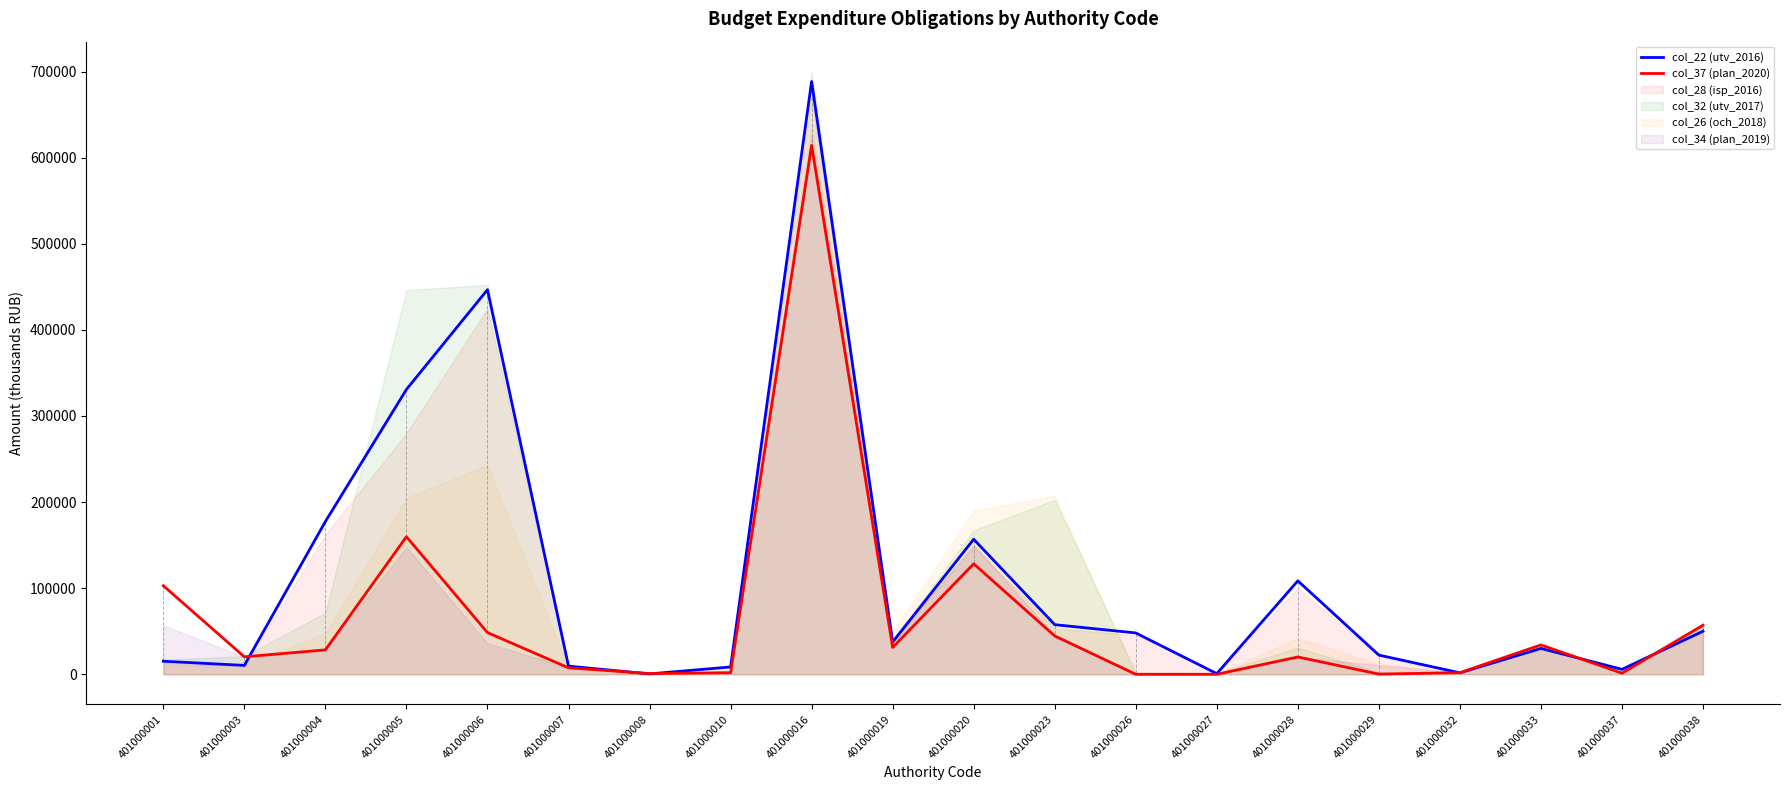

The col_22 (utv_2016) series shows 156823.6 at 401000020. True or false?

True